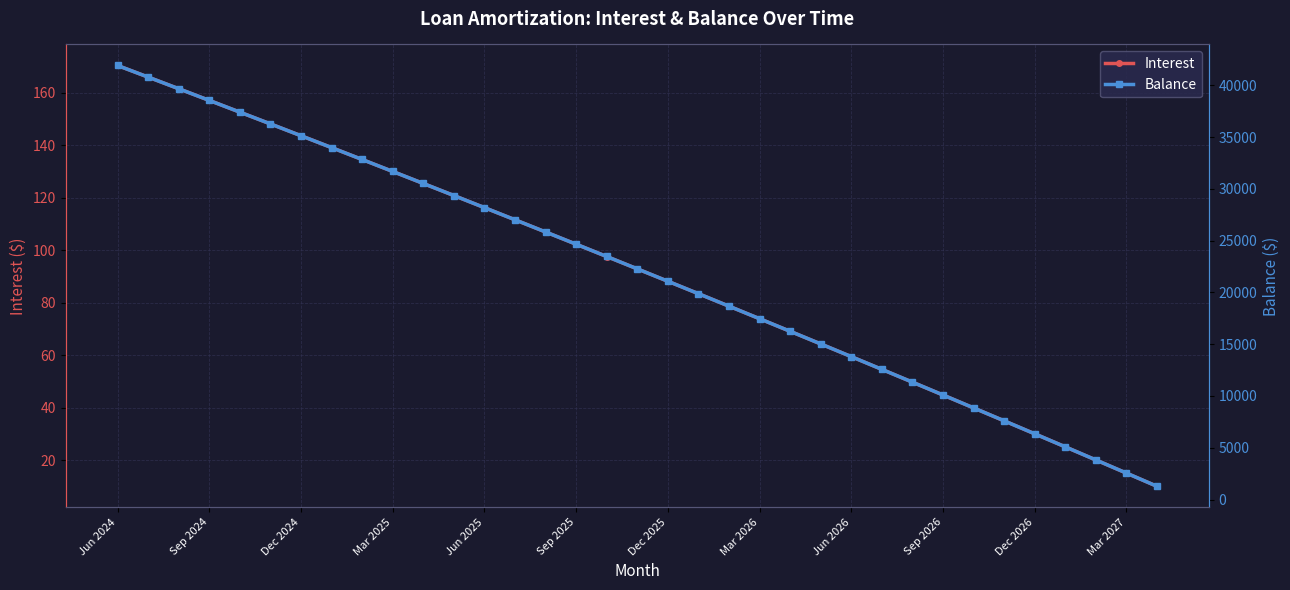

True or false: Interest has a value of 25.1 at 31.

True